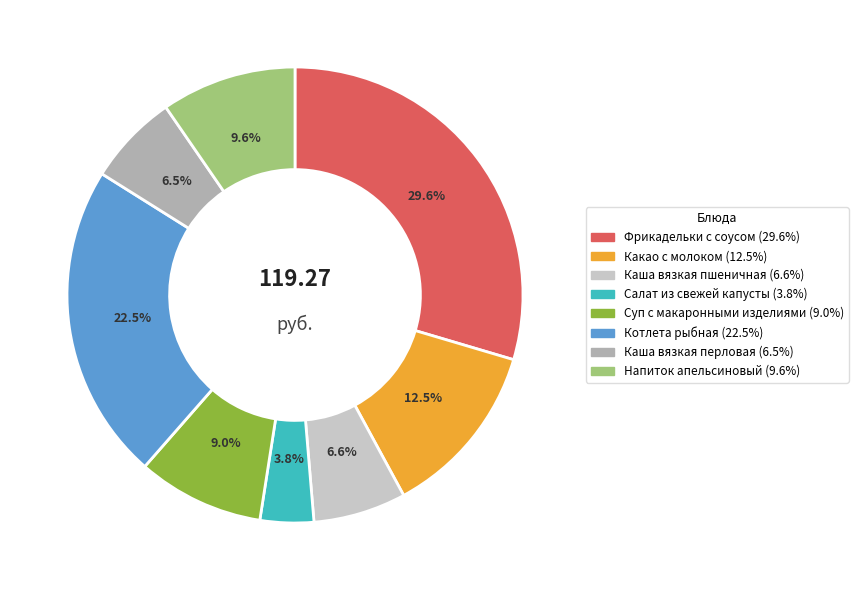

Combined, what portion of the pie is Какао с молоком and Суп с макаронными изделиями?

21.5%